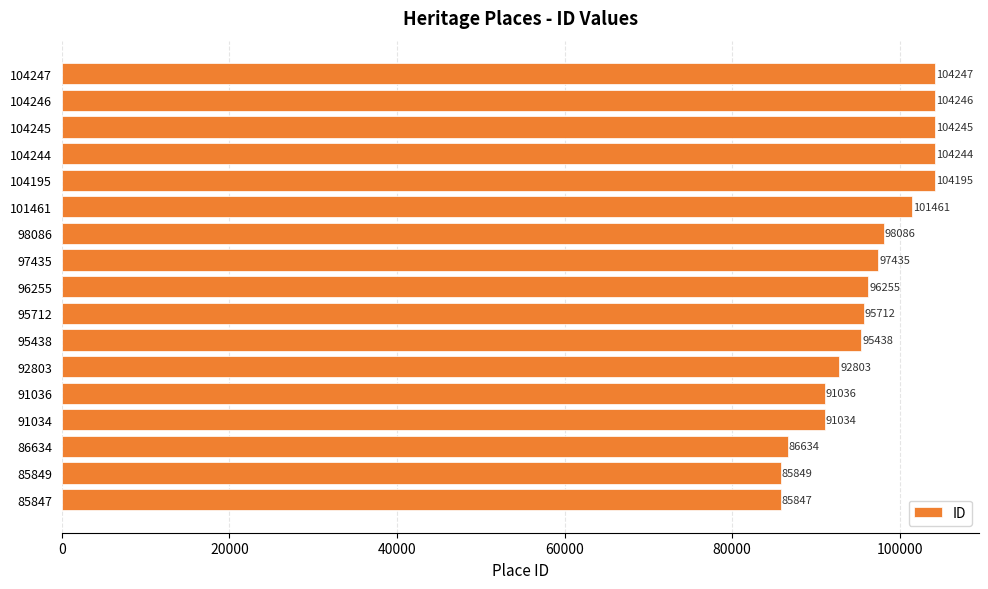

What is the change in value from 98086 to 104195?

+6109